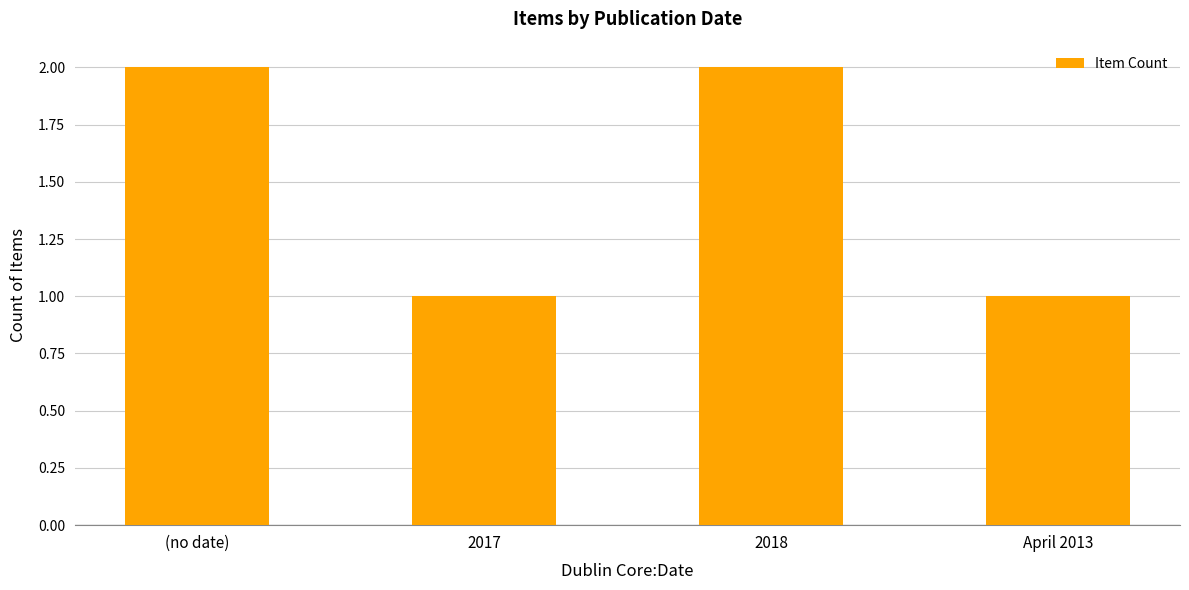

Reading left to right, transcribe all the data shown in this chart.

2	1	2	1